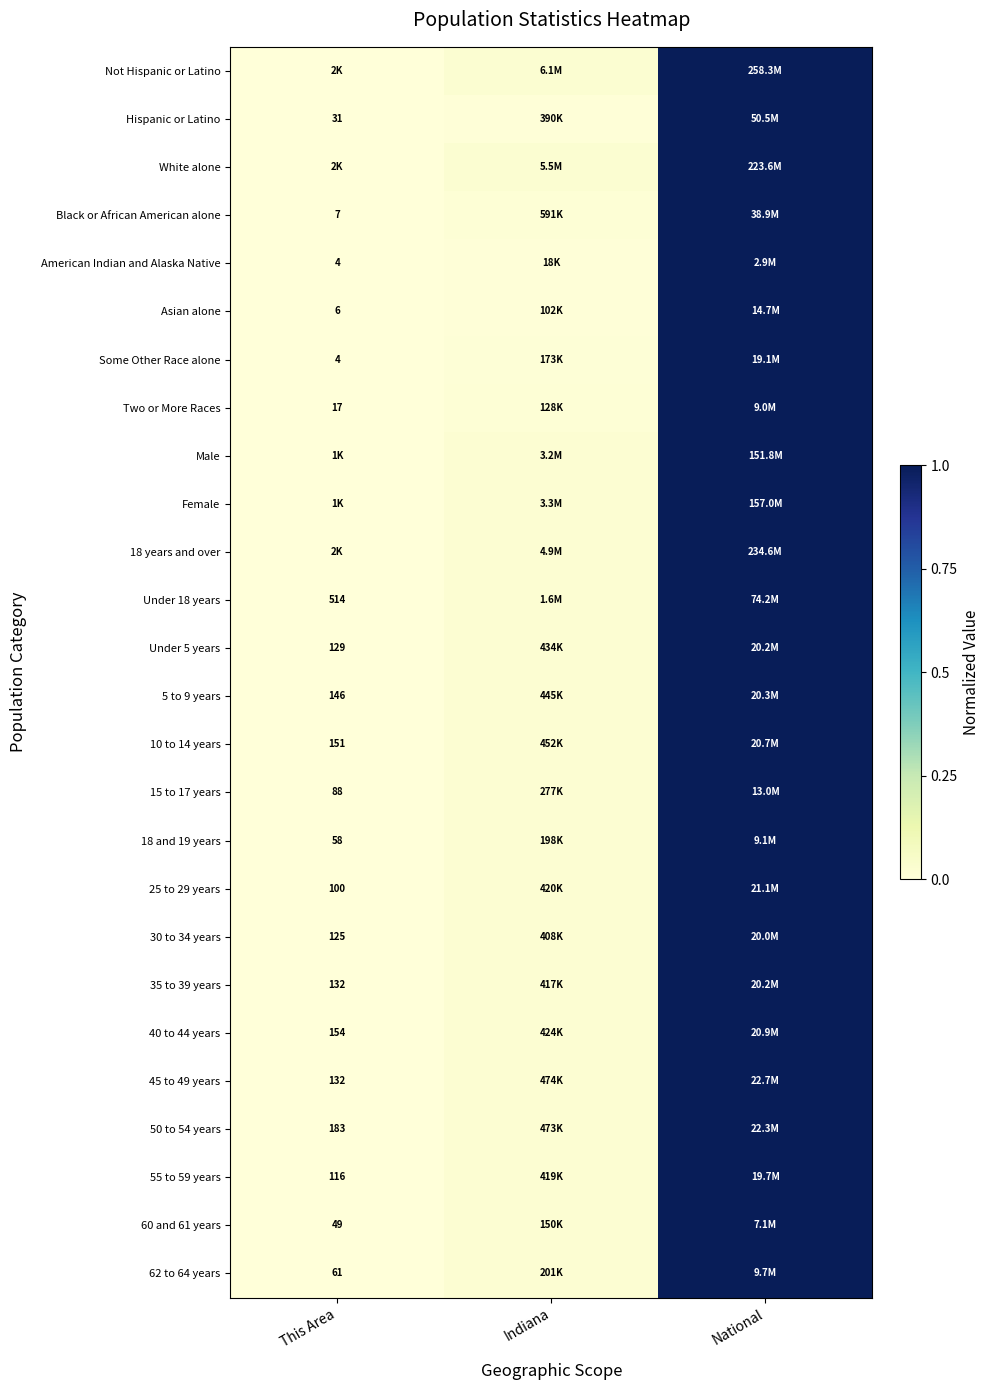

What is the difference between the maximum and minimum values in the Under 5 years series?

1.0